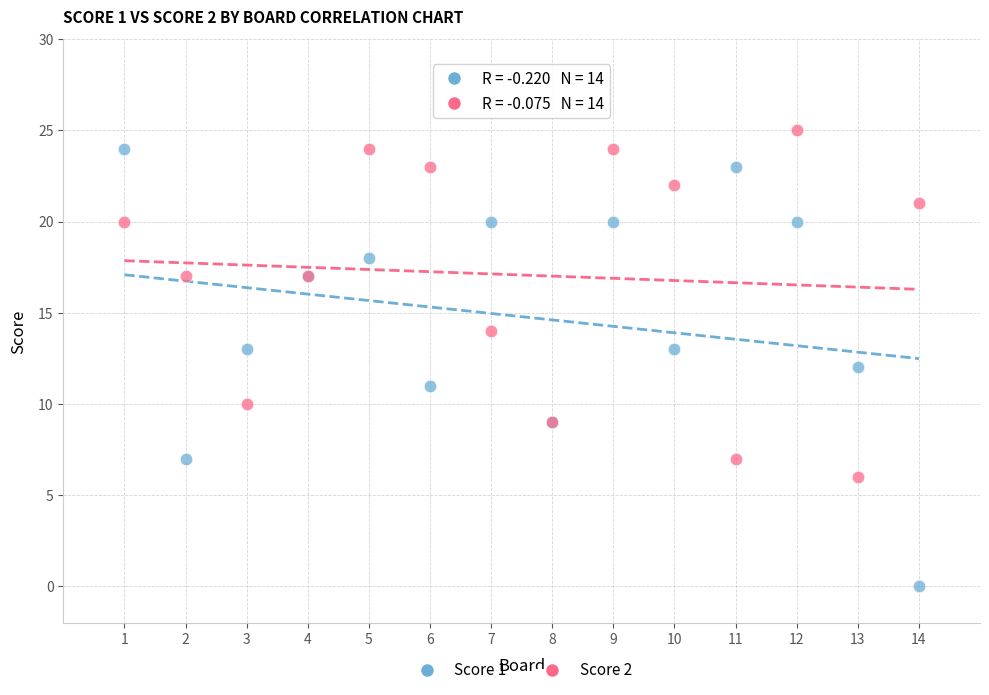

Which series contains the lowest Y value?

Score 1